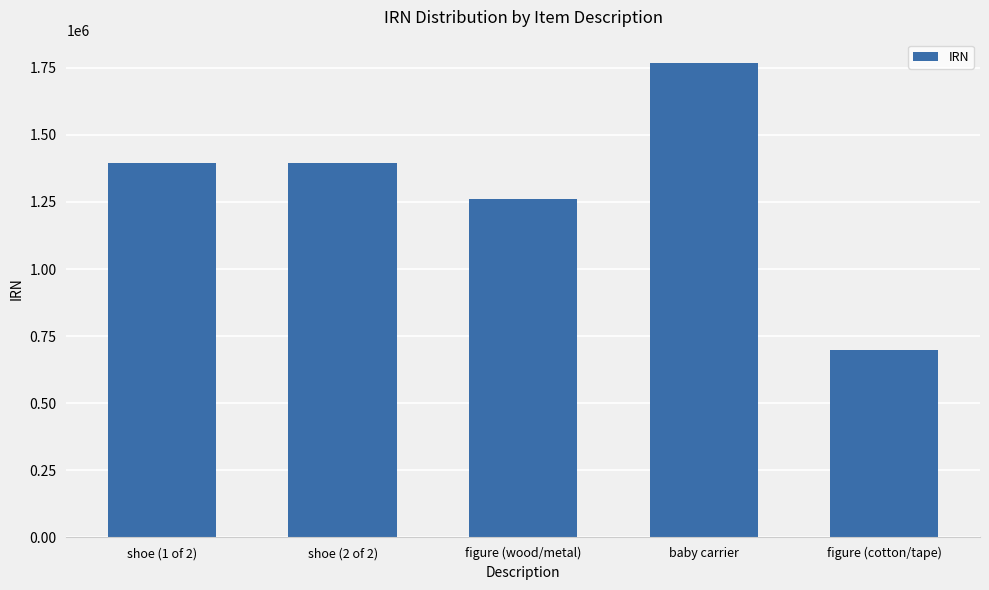

The value at figure (cotton/tape) is 699728. True or false?

True